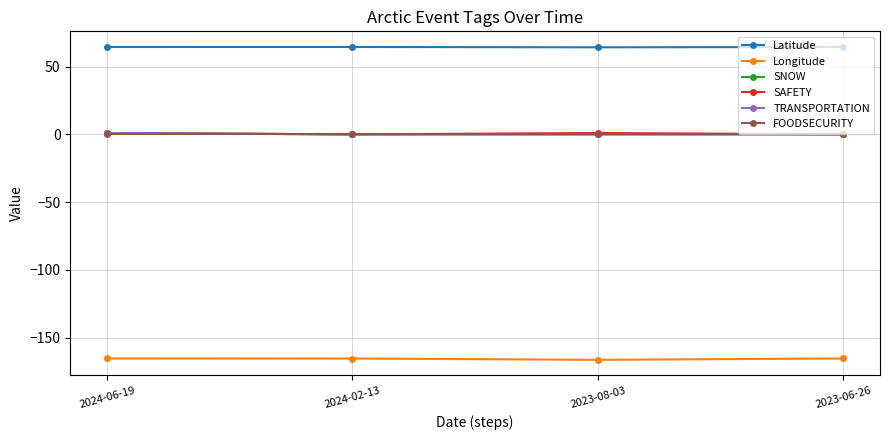

The value of SAFETY at 2023-08-03 is 1.0. True or false?

True